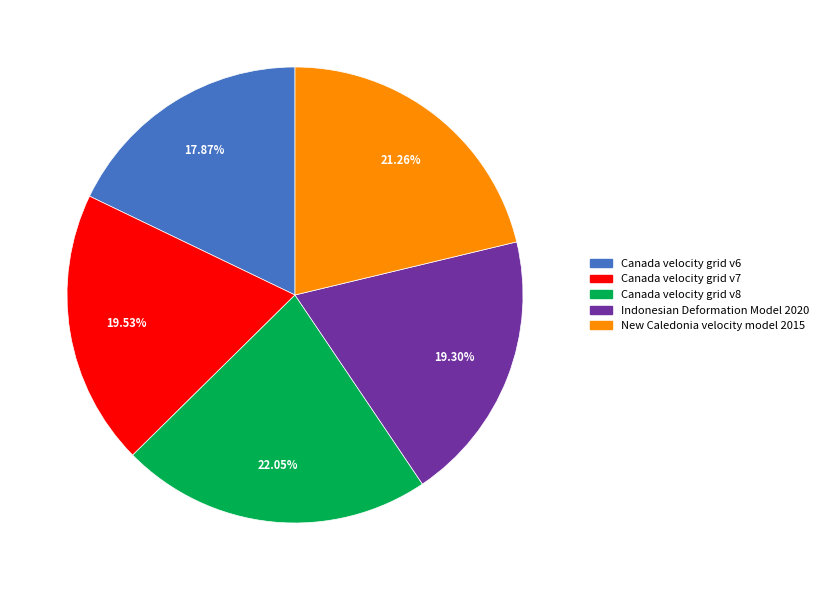

What is the ratio of the value at Indonesian Deformation Model 2020 to the value at Canada velocity grid v6?

1.1